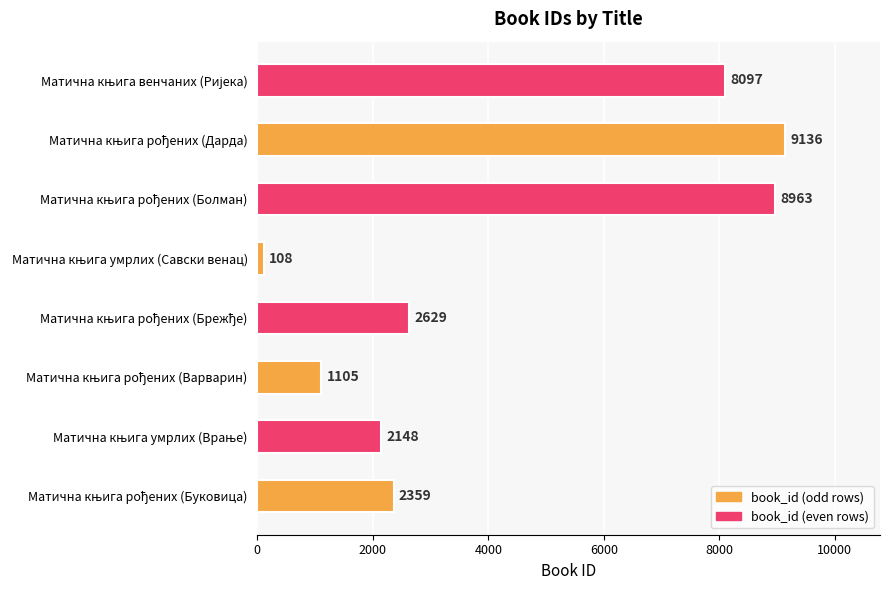

What is the average value?

4318